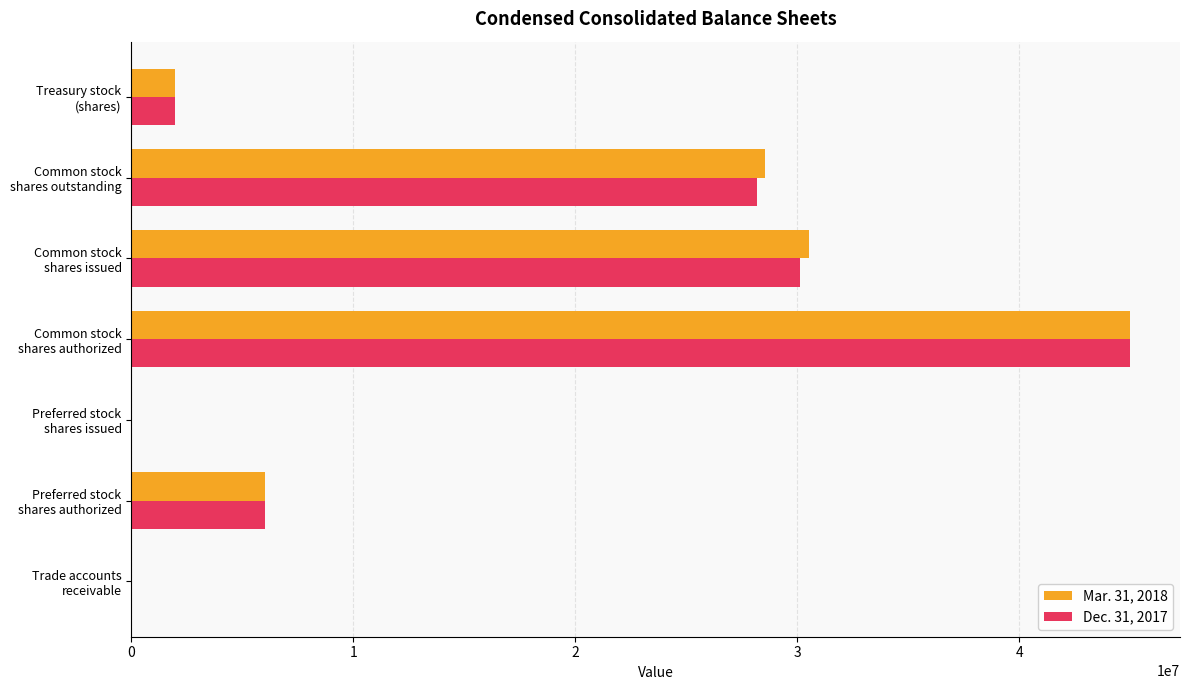

What is the sum of all Mar. 31, 2018 values?

112080361